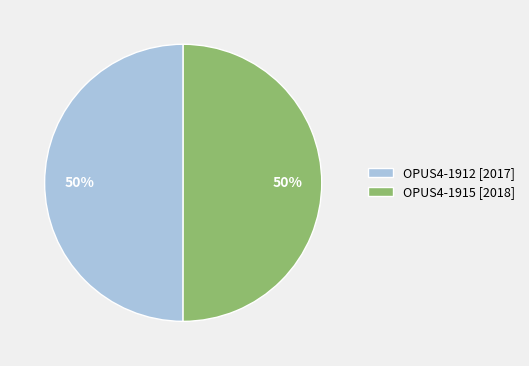

Is the sum of OPUS4-1915 [2018] and OPUS4-1912 [2017] greater than half?

Yes